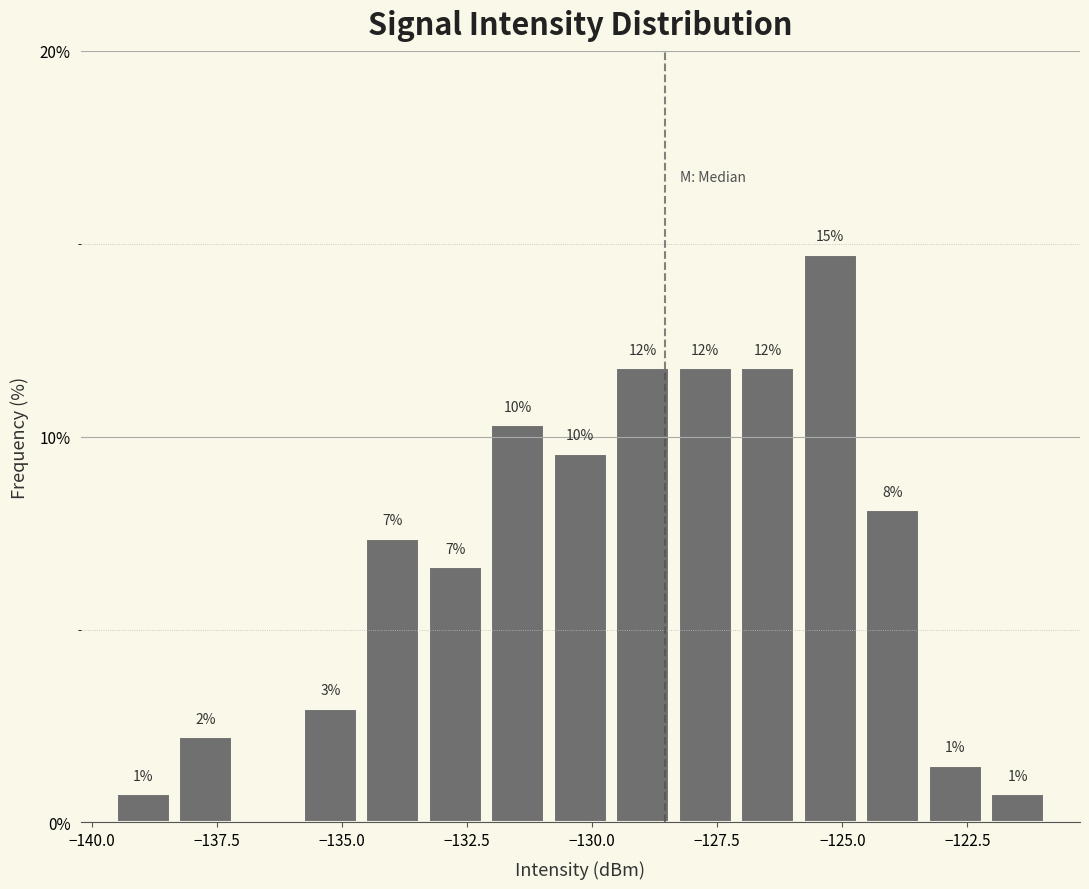

Around what value on the x-axis is the tallest bar? Give the approximate position of its centre, as read against the axis.

-125.0